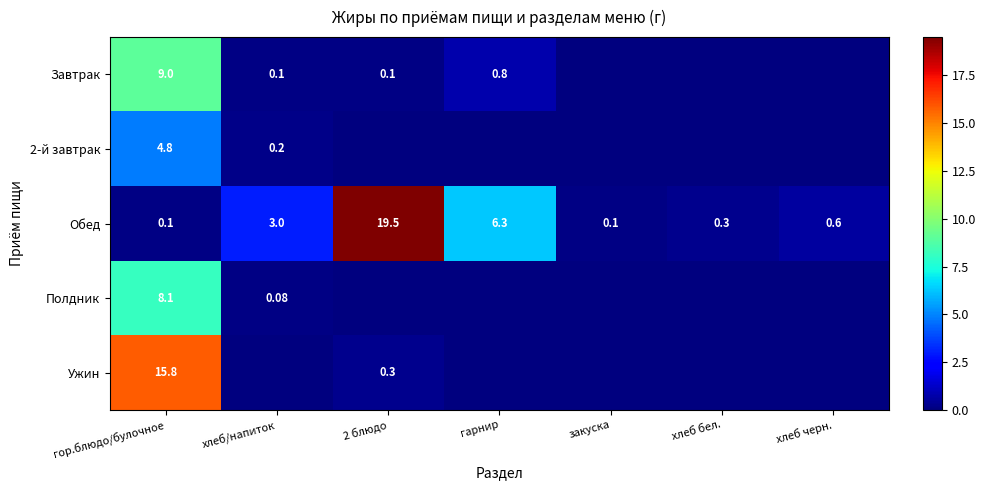

What is the total value across all series at хлеб черн.?

0.6